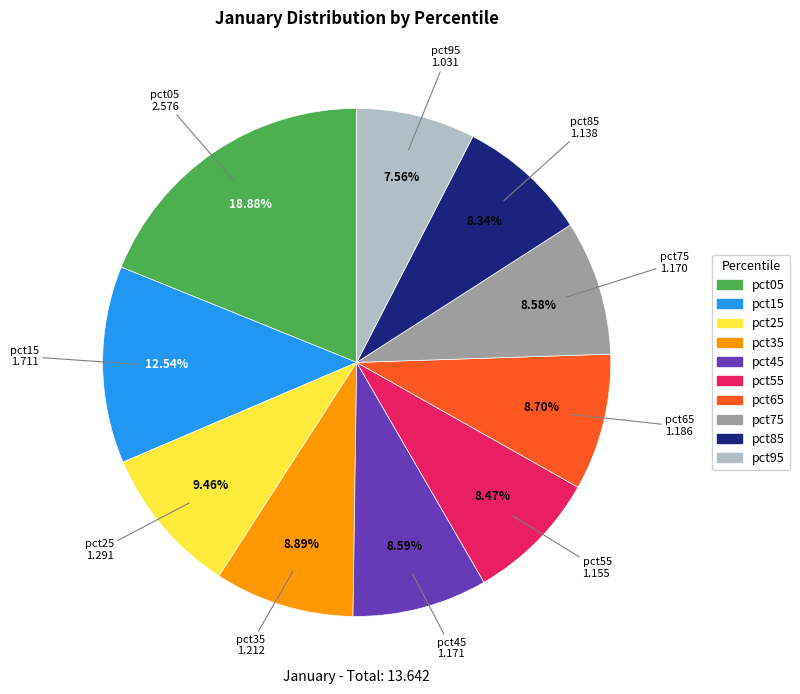

How much of the chart is everything except pct55?

91.5%